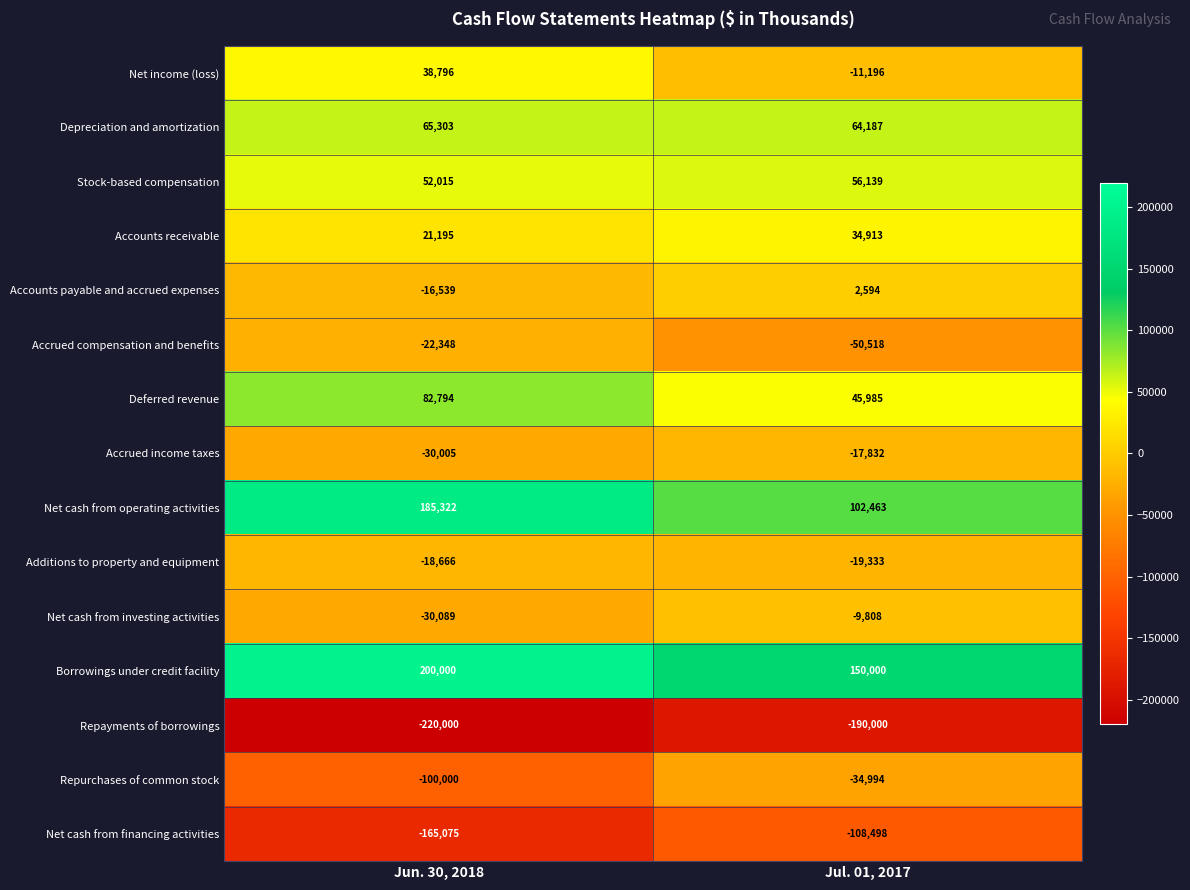

The value of Deferred revenue at Jun. 30, 2018 is 82794. True or false?

True